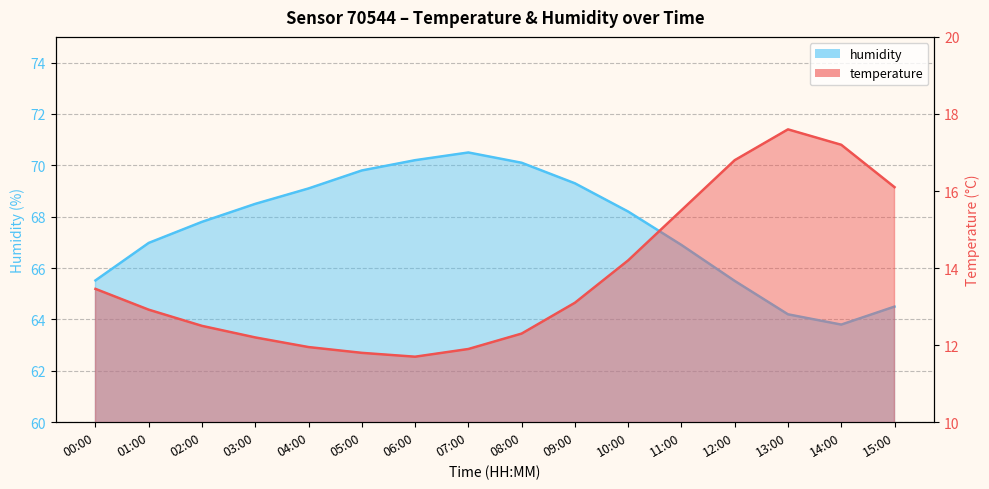

At how many categories does at least one series exceed 47?

16